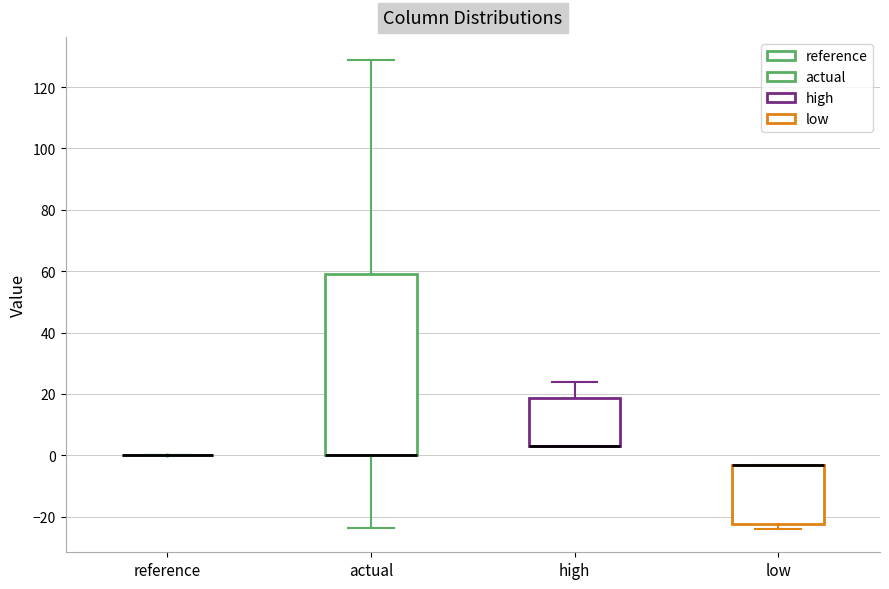

Reading left to right, read every box against the y-axis: the position of its median line, the range the box covers, and the ends of its whiskers. The values are not printed on the chart, so give them approximately, as read against the axis.

reference: box collapsed to a line at 0, whiskers 0 to 0
actual: median 0 (drawn on the box's lower edge), box 0 to 60, whiskers -24 to 128
high: median 4 (drawn on the box's lower edge), box 4 to 18, whiskers 4 to 24
low: median -4 (drawn on the box's upper edge), box -22 to -4, whiskers -24 to -4